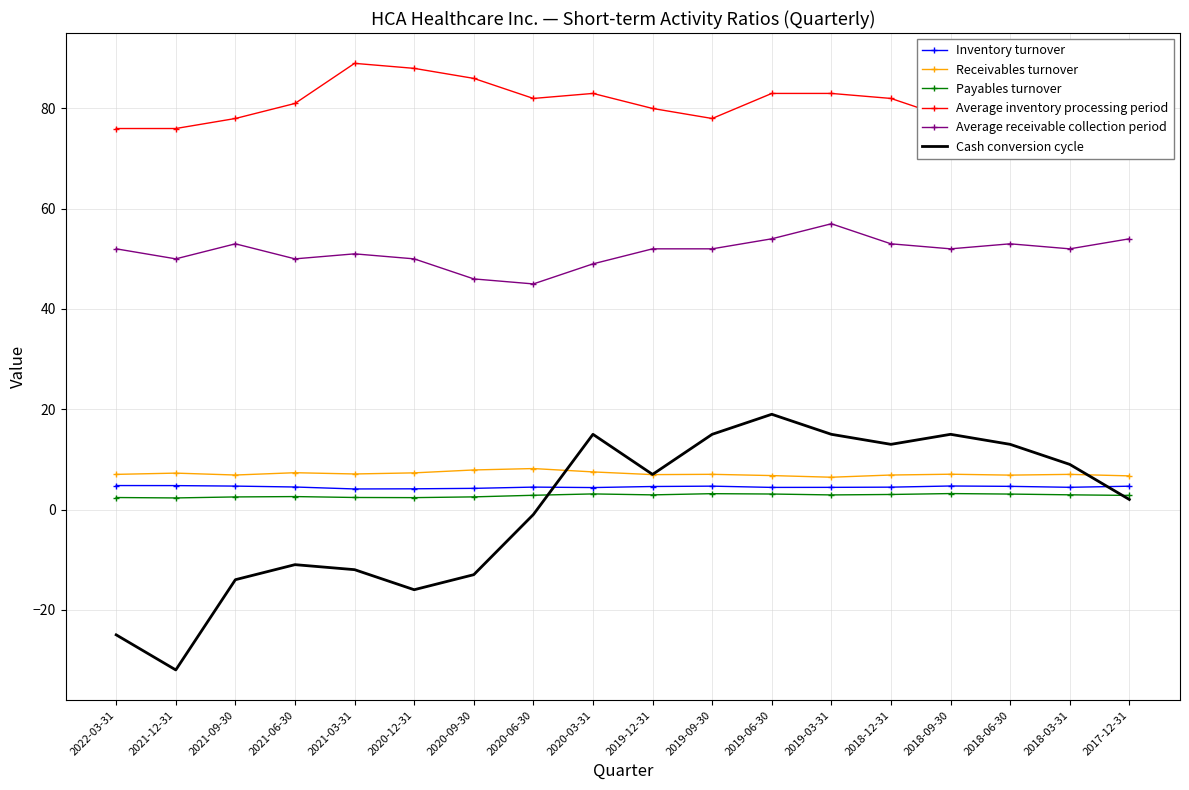

True or false: Receivables turnover and Payables turnover intersect in this chart.

False